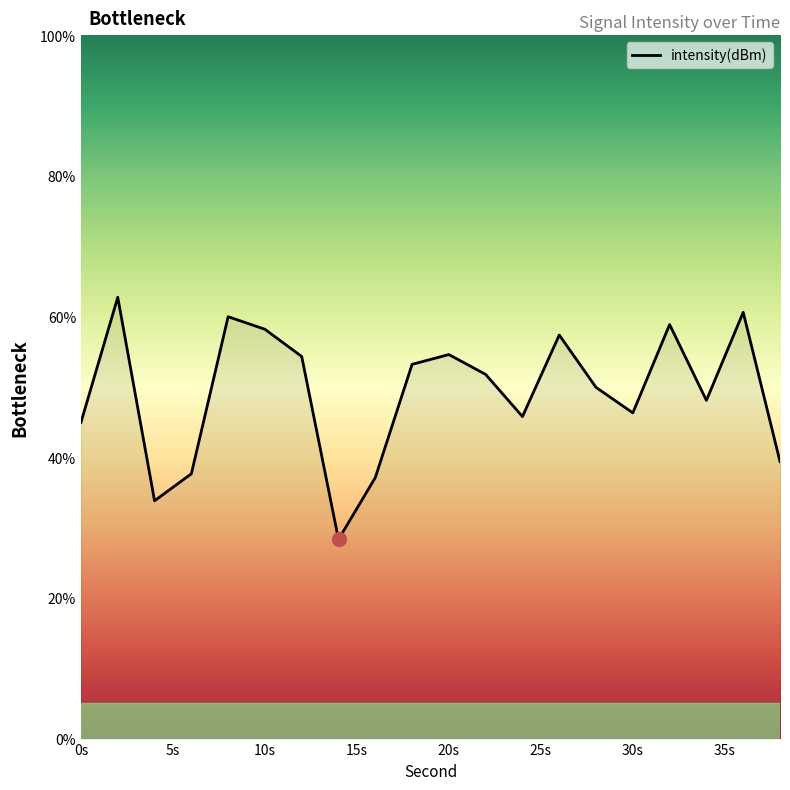

What is the minimum value shown in the chart?

28.3